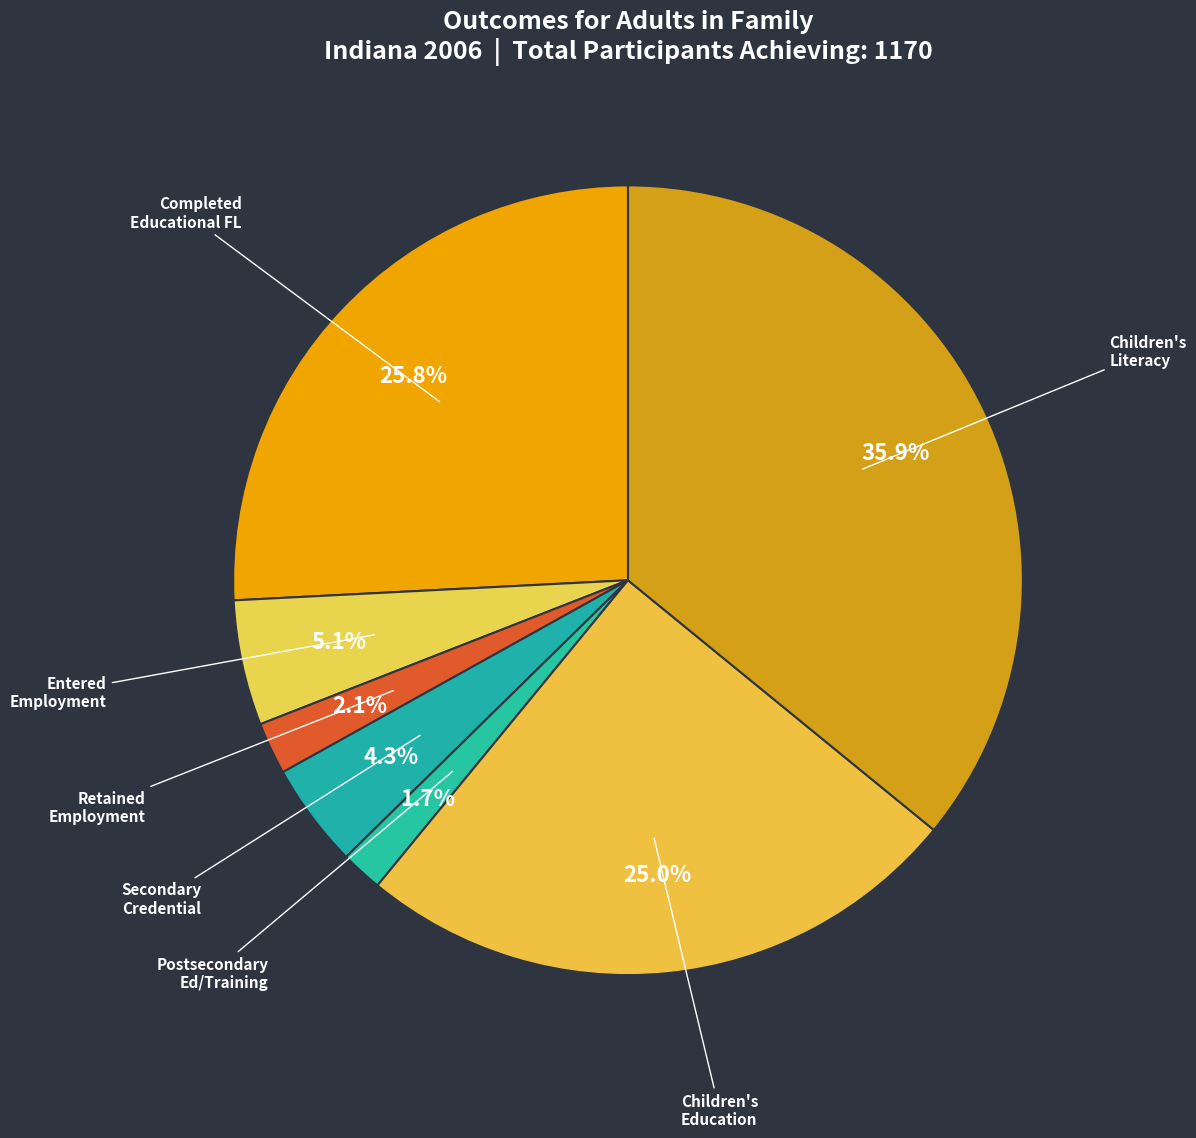

To the nearest percent, what is the difference between the largest and smallest slice percentages?

34%